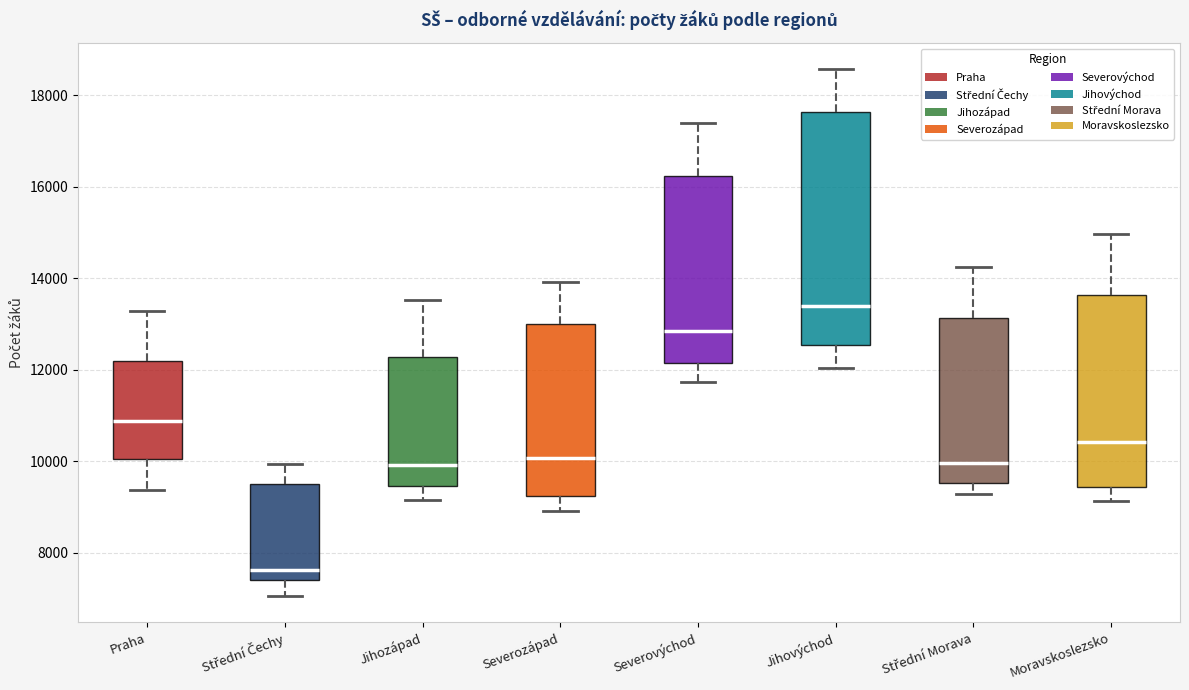

Comparing the boxes themselves (not the whiskers), which one is the tallest?

Jihovýchod